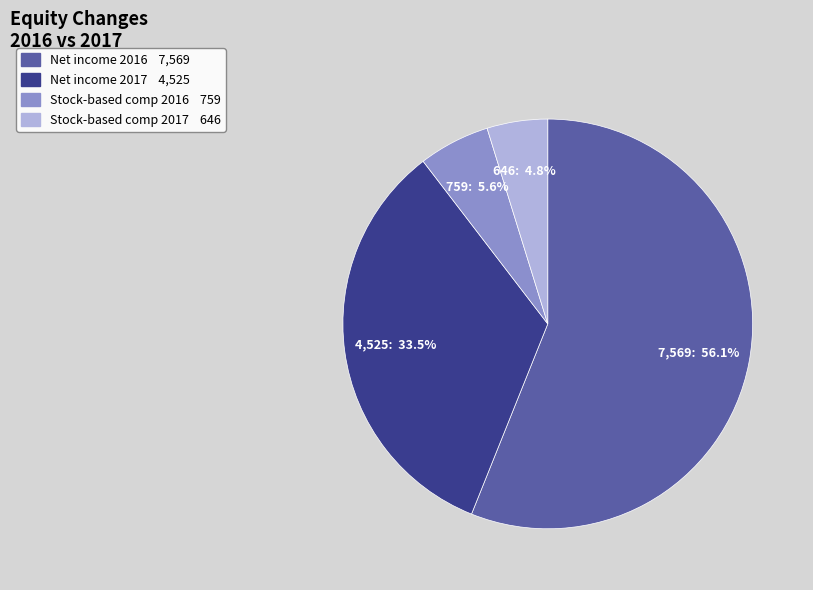

Does any single category account for the majority?

Yes